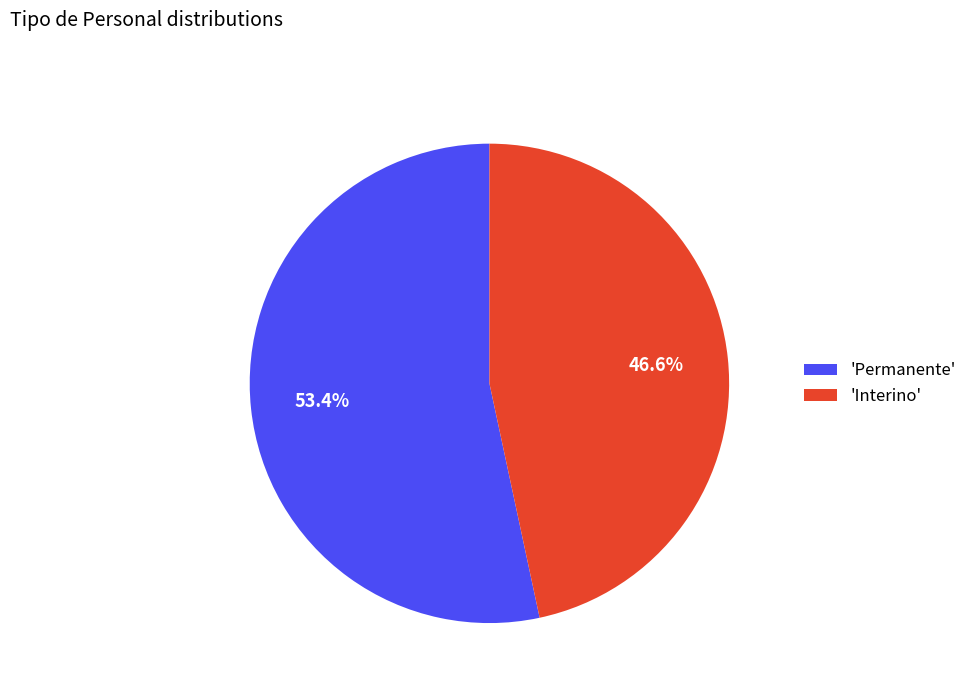

What is the ratio of the value at 'Permanente' to the value at 'Interino'?

1.1